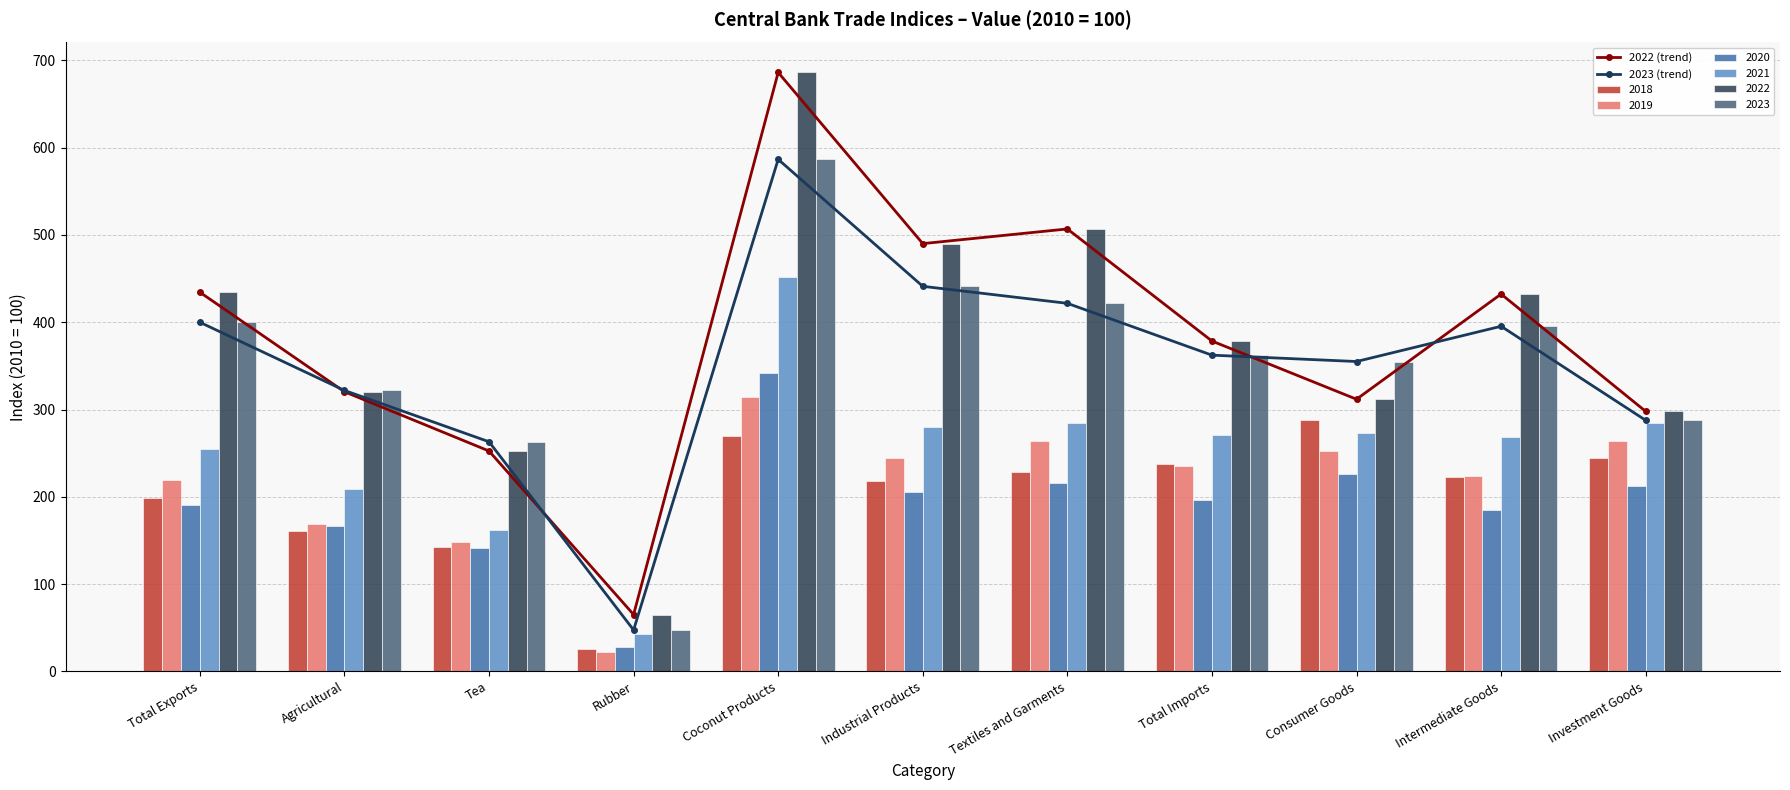

Which series has the largest total across all categories?

2022 (trend)